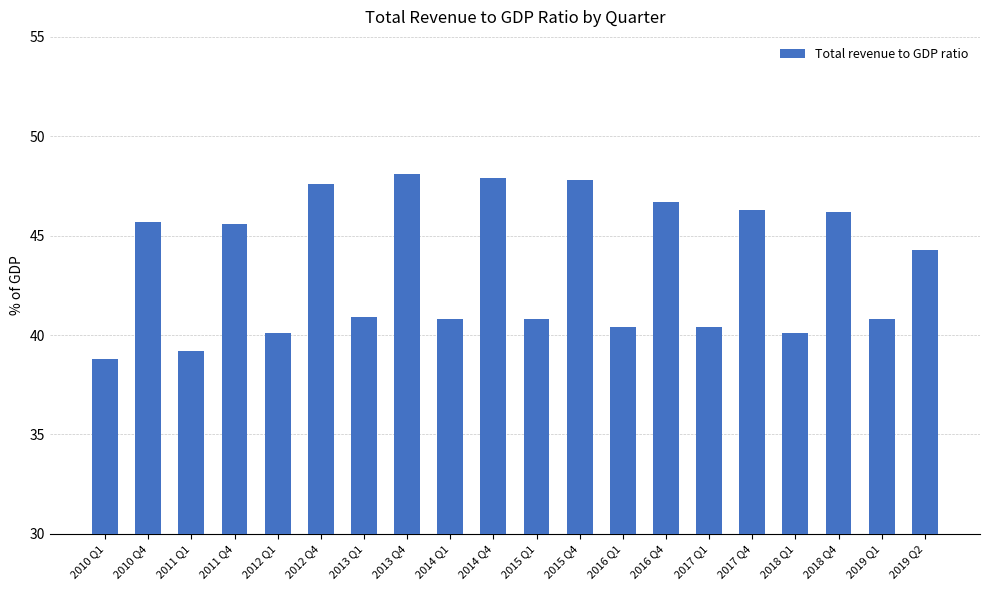

What is the label of the 12th bar from the right?

2014 Q1